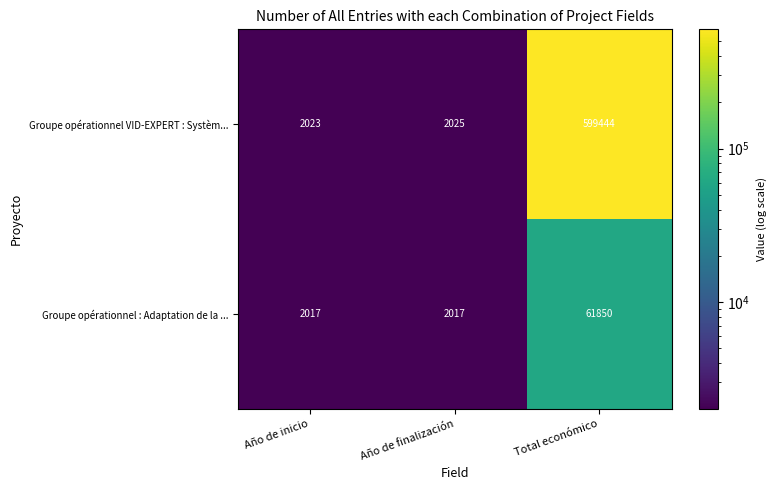

What is the approximate value of Groupe opérationnel VID-EXPERT : Systèm... at Total económico, to the nearest 10?

599440